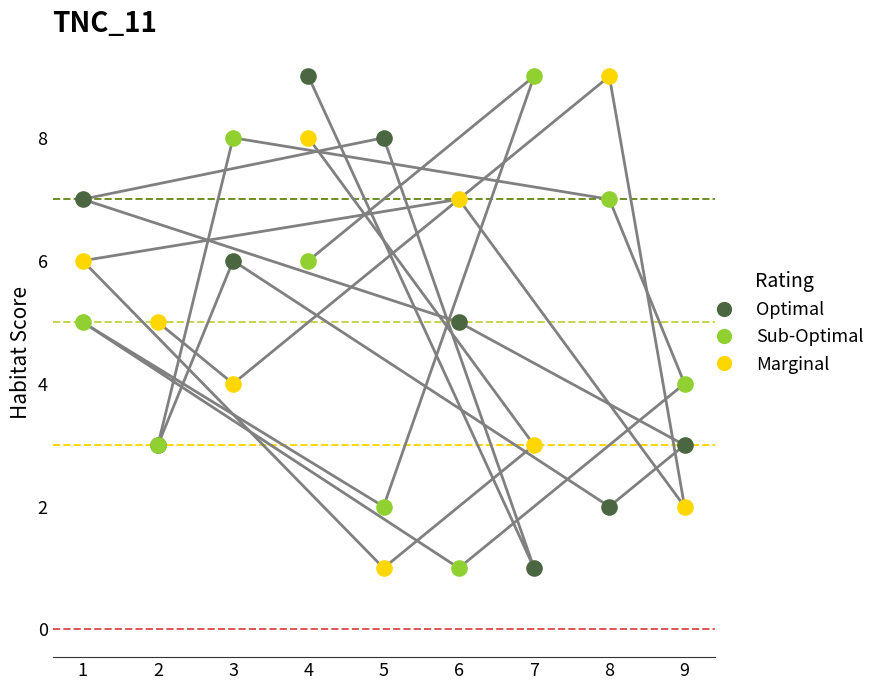

Which series has the largest total across all categories?

Sub-Optimal